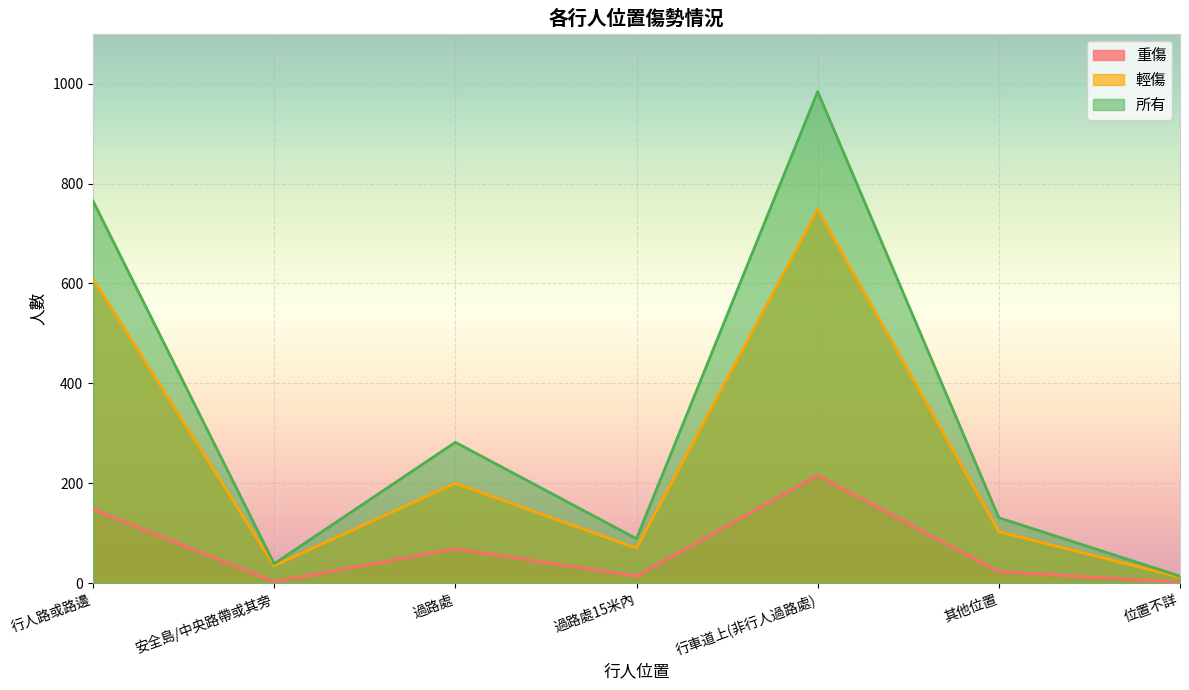

Is the value of 輕傷 at 行車道上(非行人過路處) greater than the value of 所有 at 位置不詳?

Yes